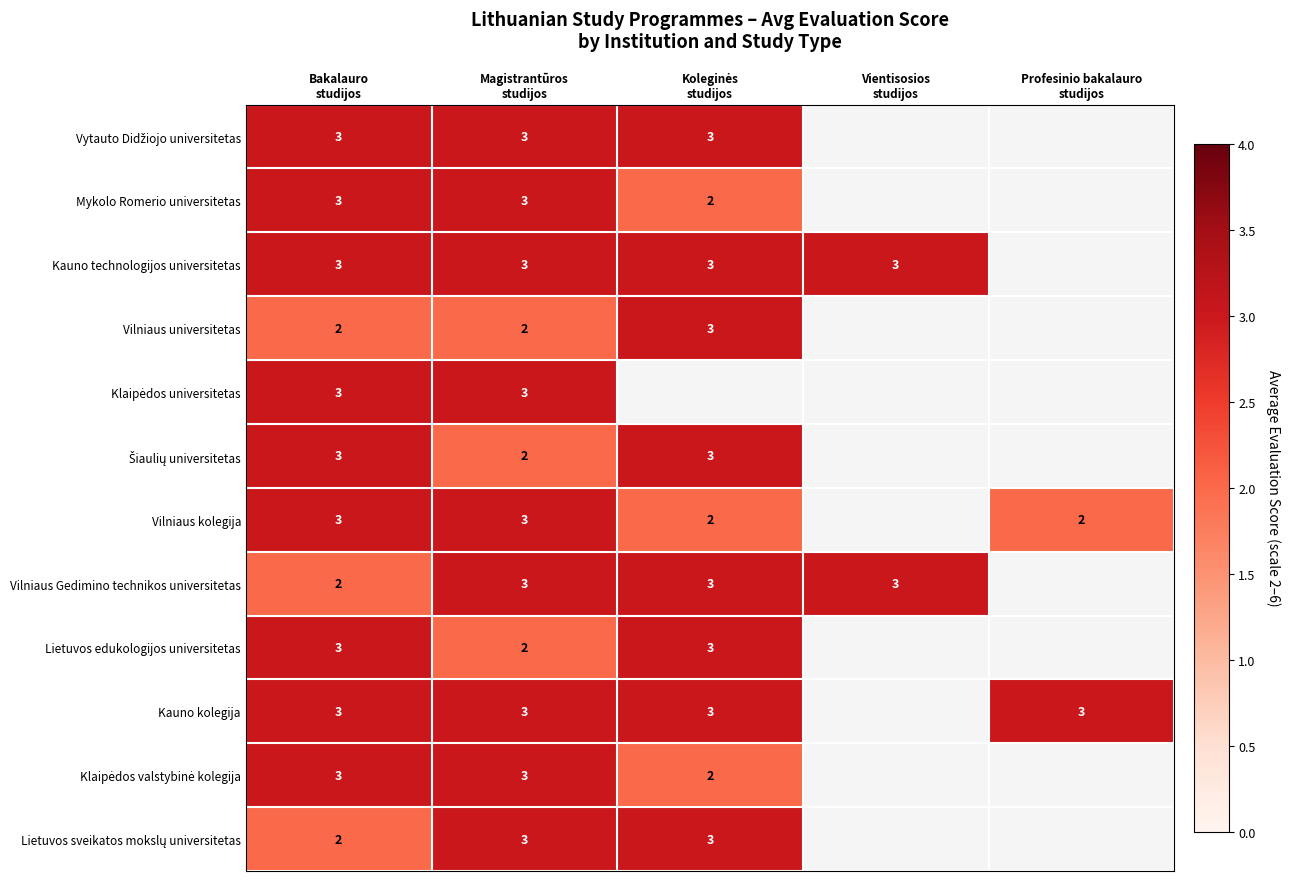

At which label is Klaipėdos valstybinė kolegija closest to 1?

Koleginės studijos